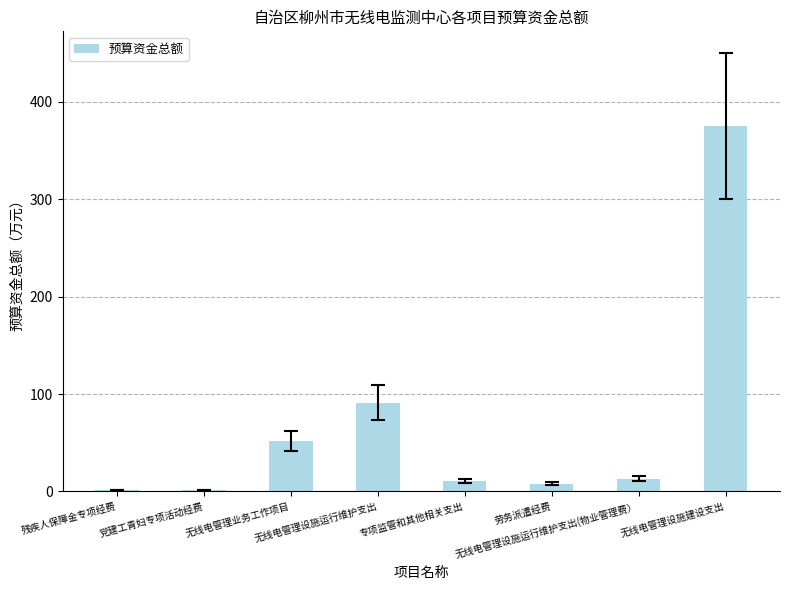

At which label is the value closest to 188?

无线电管理设施运行维护支出